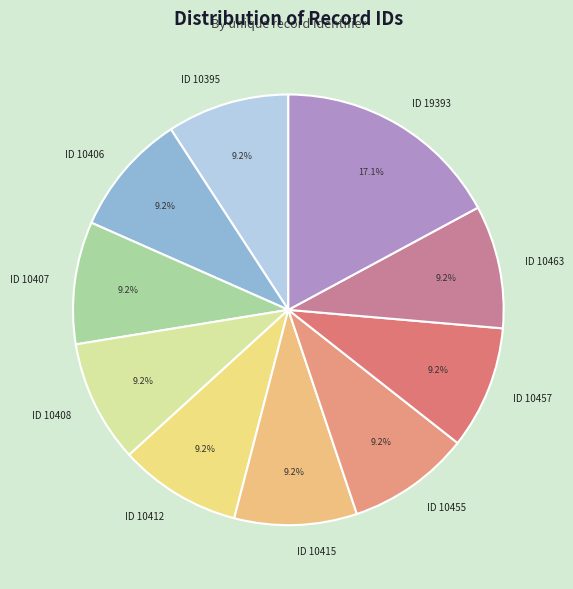

Which category has the biggest portion of the pie?

ID 19393